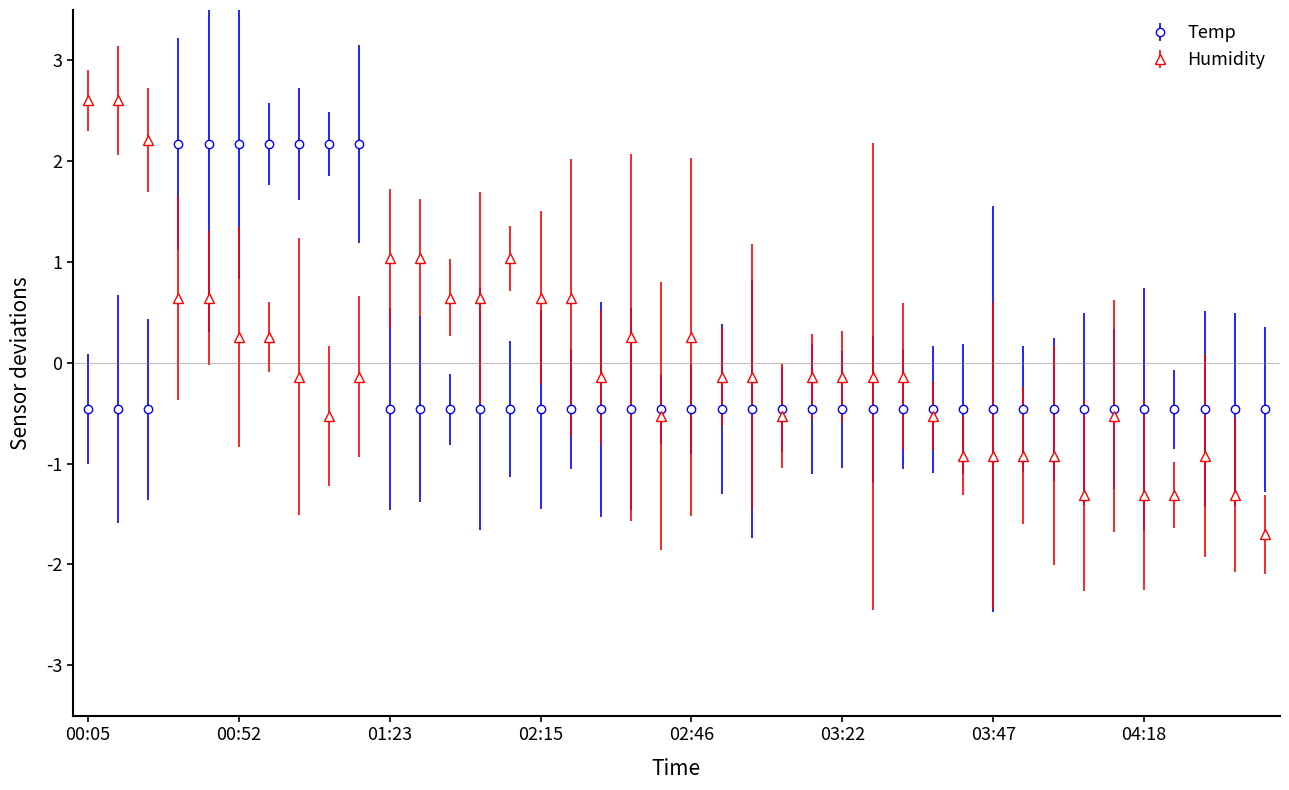

What are all the series names shown in the legend?

Temp, Humidity